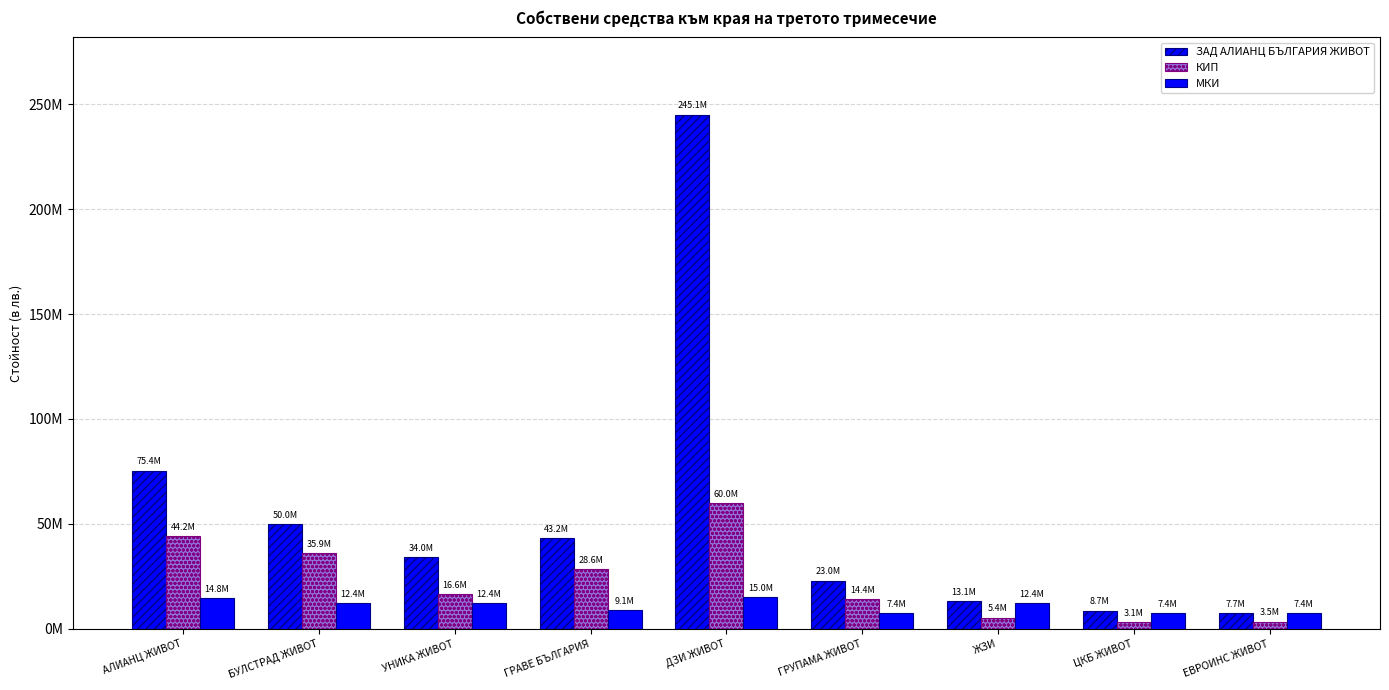

Where is МКИ nearest to the value 11204131?

БУЛСТРАД ЖИВОТ